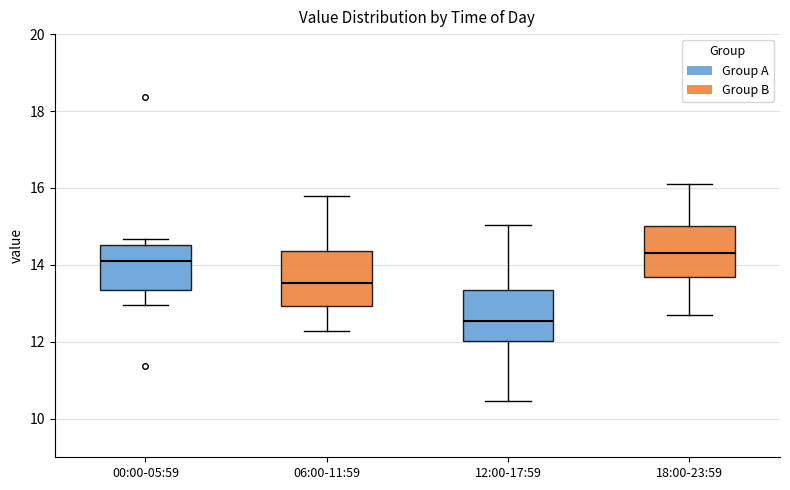

Which box's median line is the lowest?

12:00-17:59